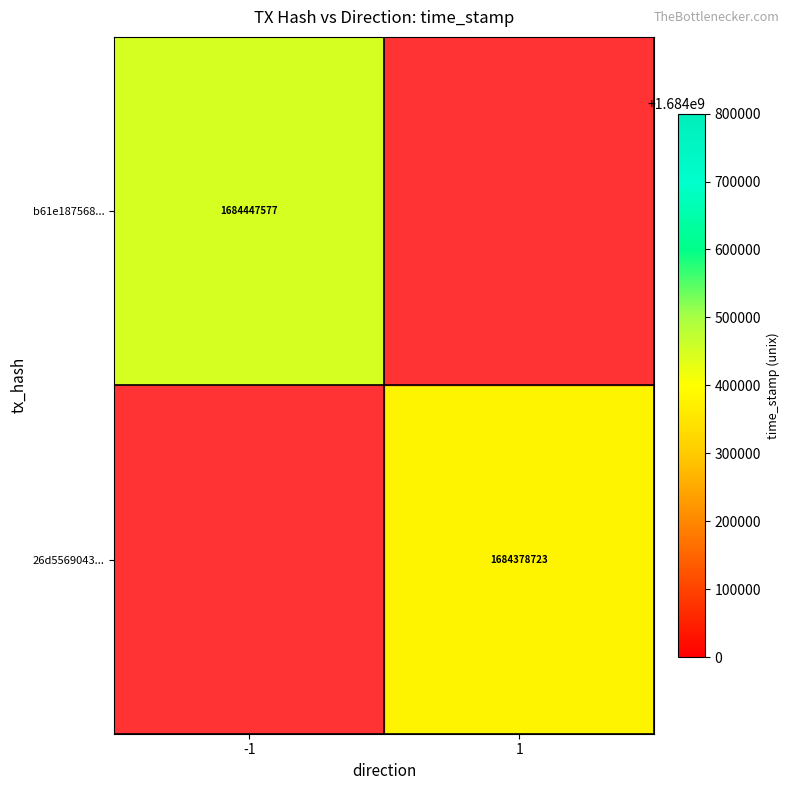

Is it true that b61e187568... equals 2251304883.7 at -1?

False